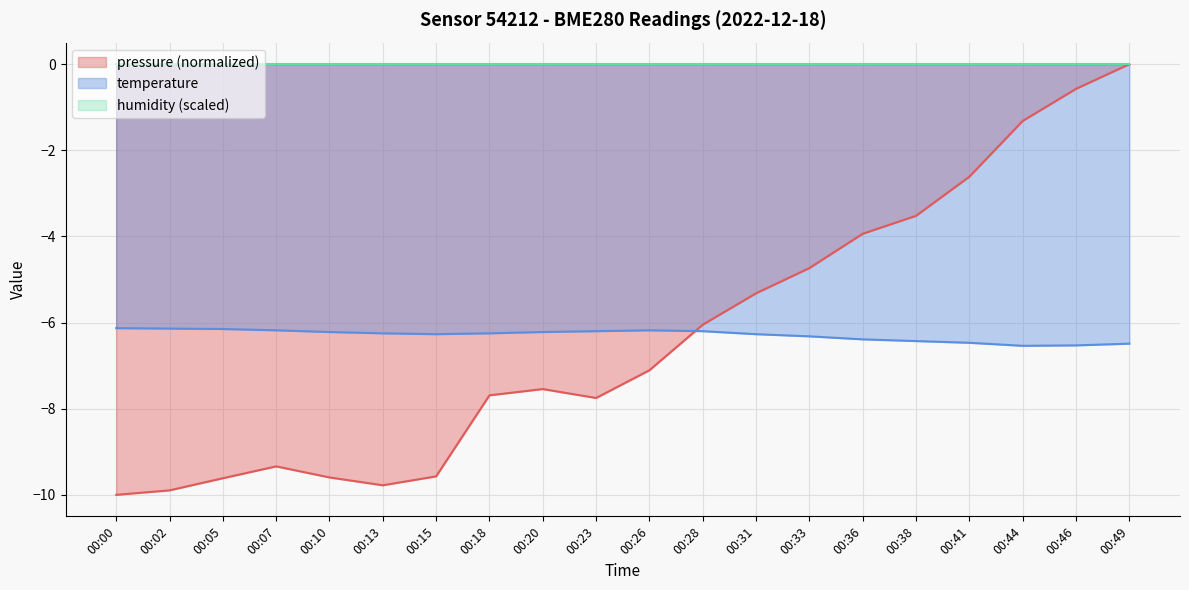

At how many categories does at least one series exceed -2?

3